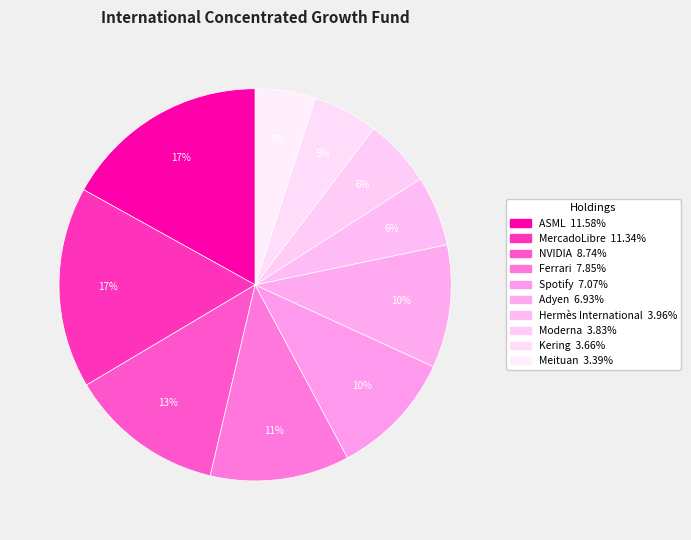

Count the number of slices in the pie.

10